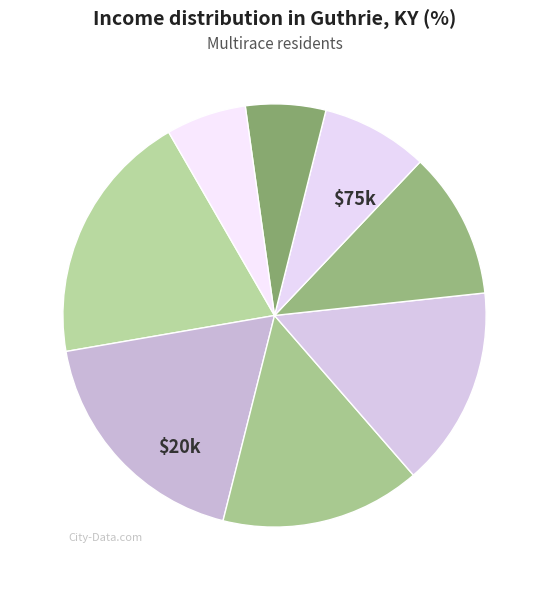

How many segments does this pie chart have?

8